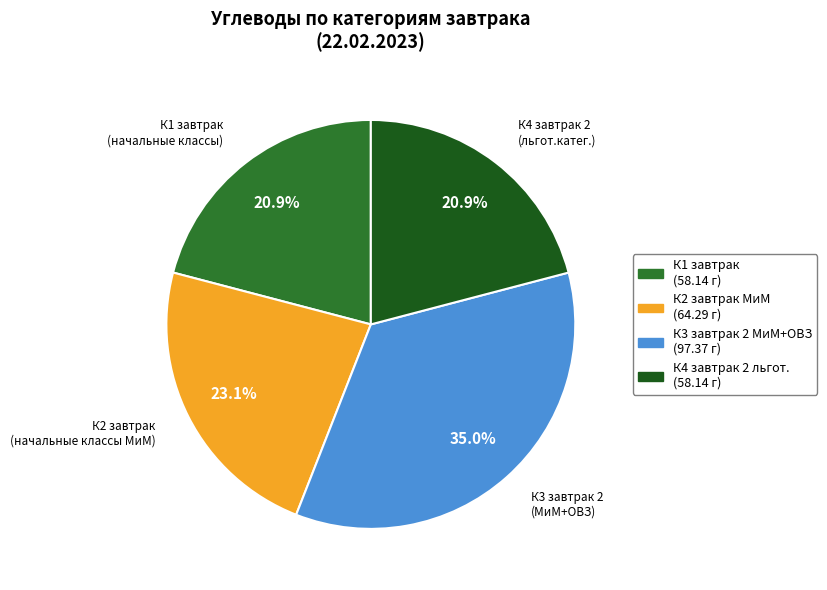

How many segments does this pie chart have?

4